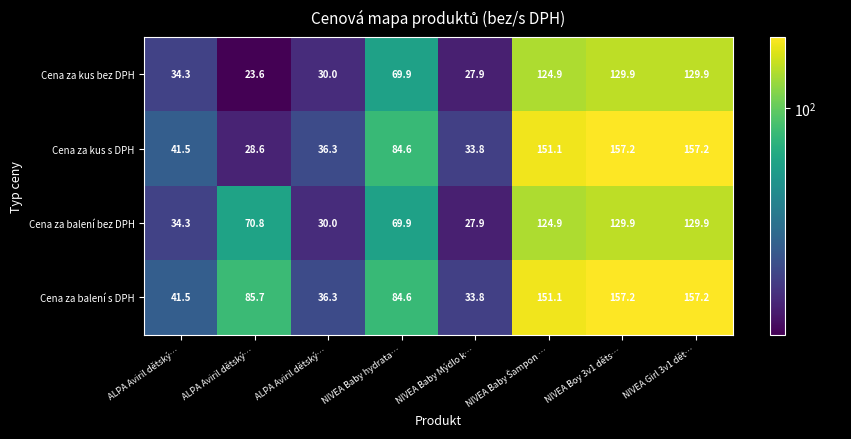

How many data points in Cena za balení bez DPH are less than 70?

4